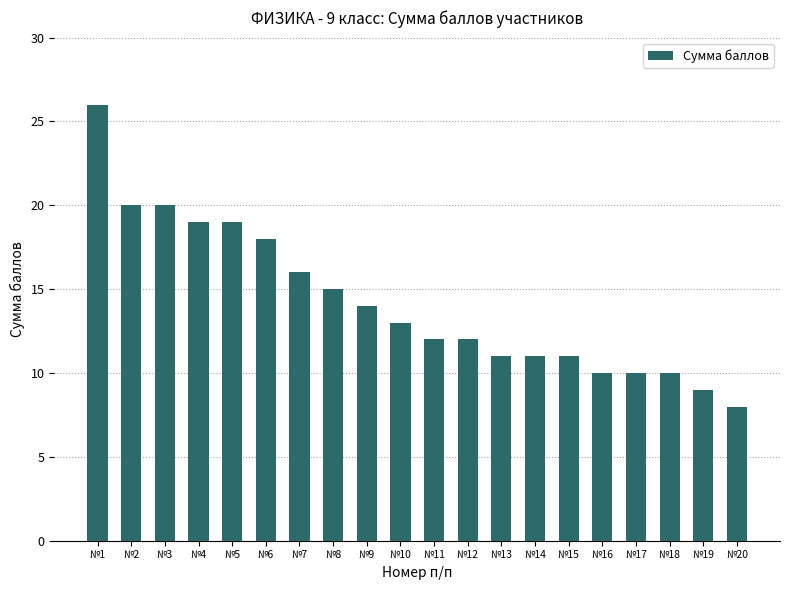

Reading left to right, list all the values displayed in this chart.

26	20	20	19	19	18	16	15	14	13	12	12	11	11	11	10	10	10	9	8